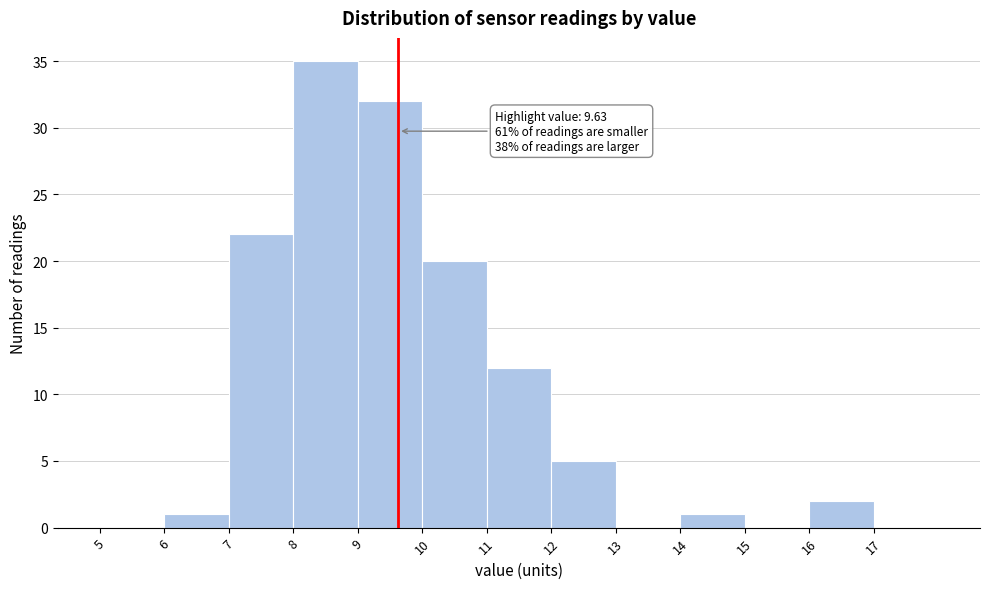

Which range on the x-axis has the tallest bar?

8 to 9